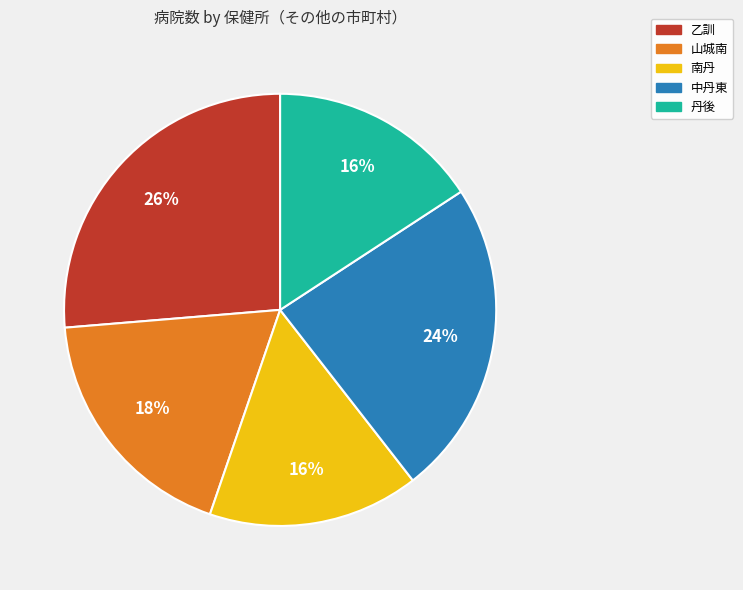

To the nearest percent, what portion does 山城南 represent?

18%